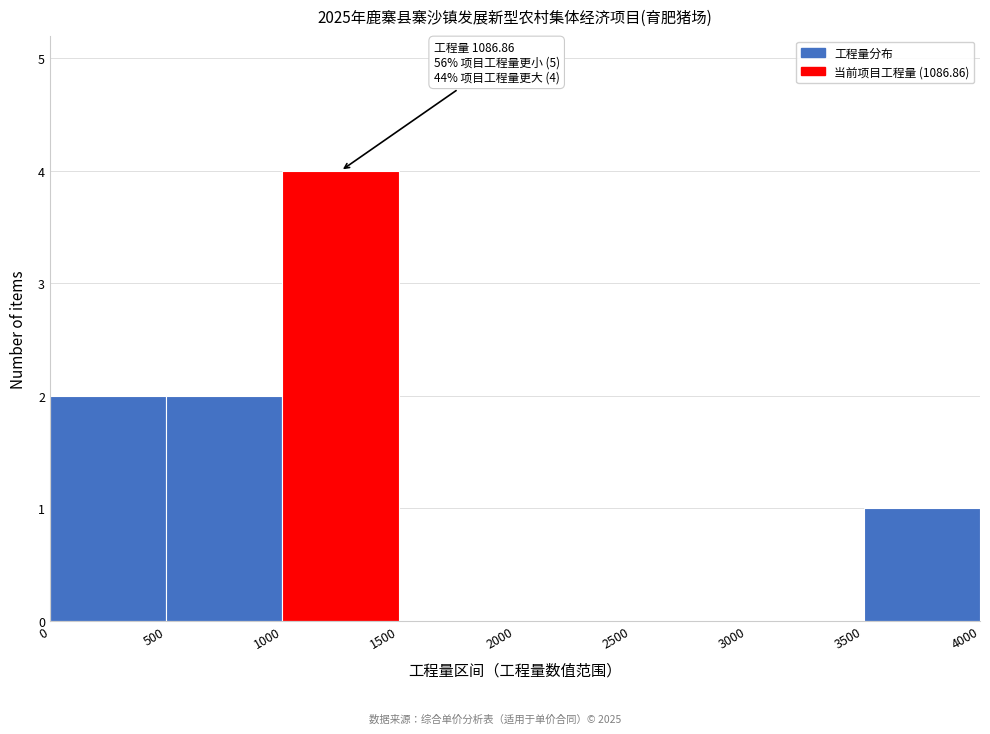

Over which range of the x-axis is the bar tallest?

1000 to 1500